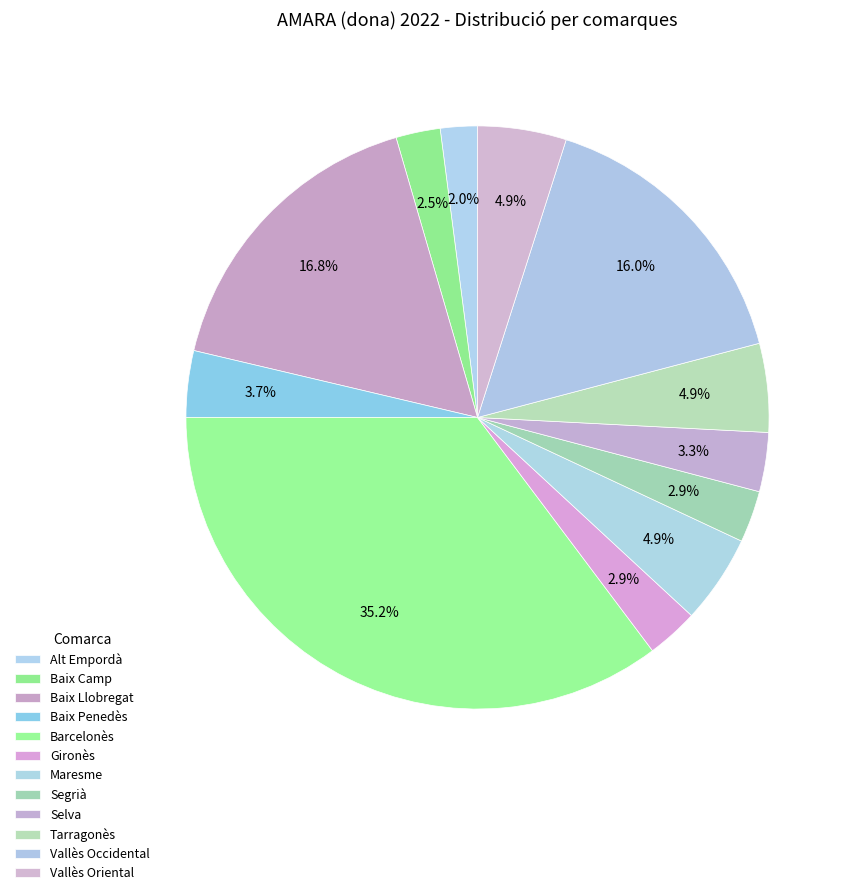

How many segments does this pie chart have?

12